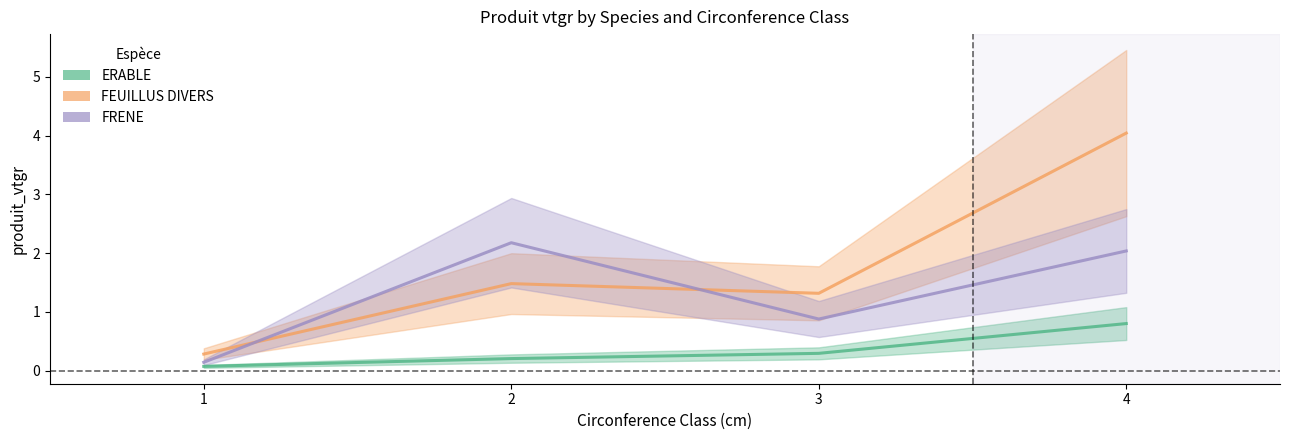

Reading right to left, what are all the values shown in this chart?

ERABLE: 0.8	0.3	0.2	0.1
FEUILLUS DIVERS: 4.0	1.3	1.5	0.3
FRENE: 2.0	0.9	2.2	0.1